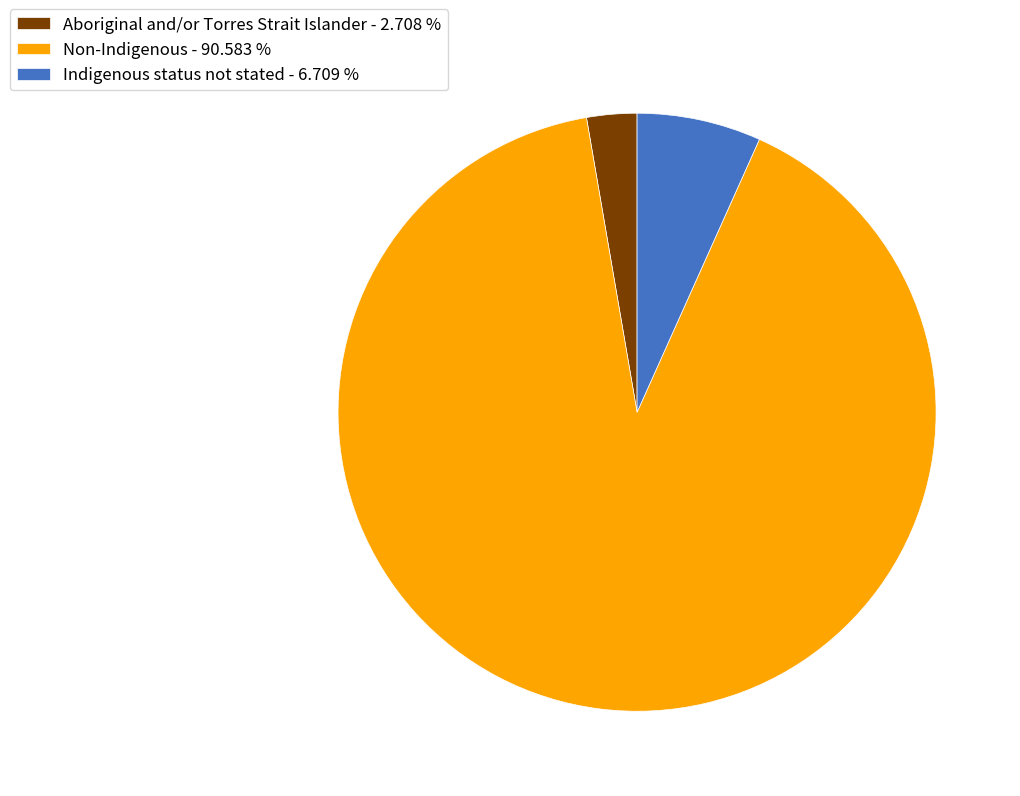

Rank the categories by value from lowest to highest.

Aboriginal and/or Torres Strait Islander, Indigenous status not stated, Non-Indigenous